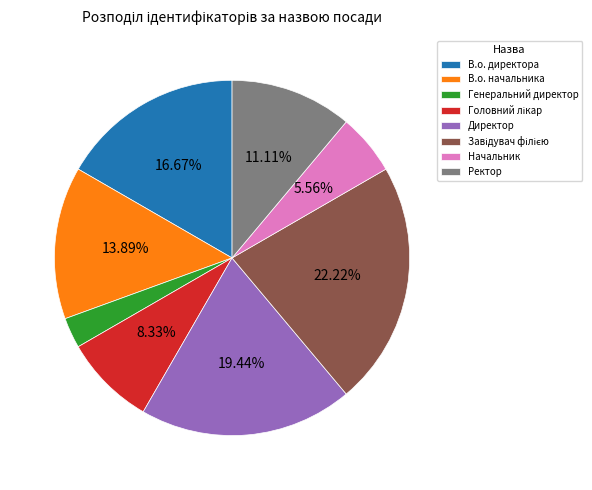

Is there a majority slice in this chart?

No